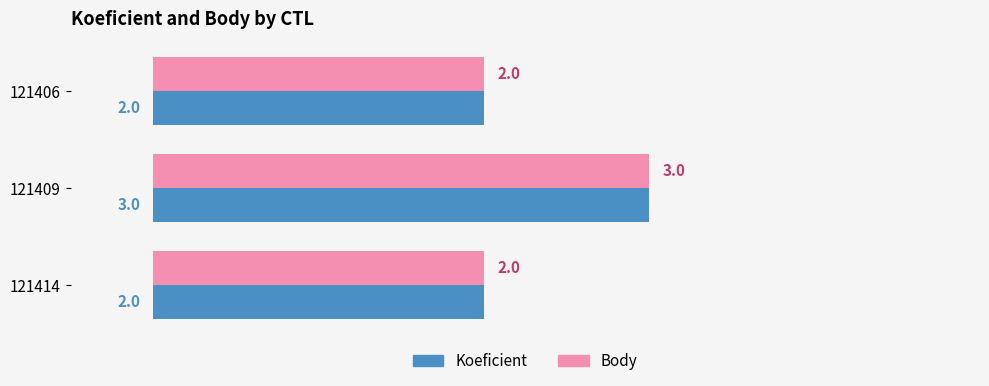

What is the total value across all series at 121406?

4